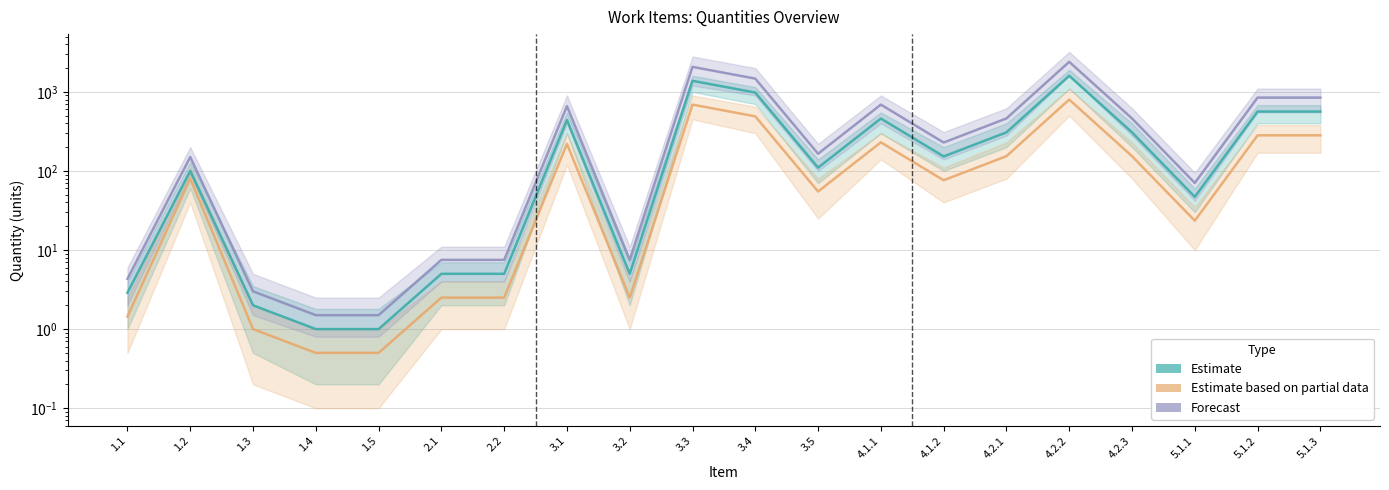

What is the maximum value for Estimate?

1598.7